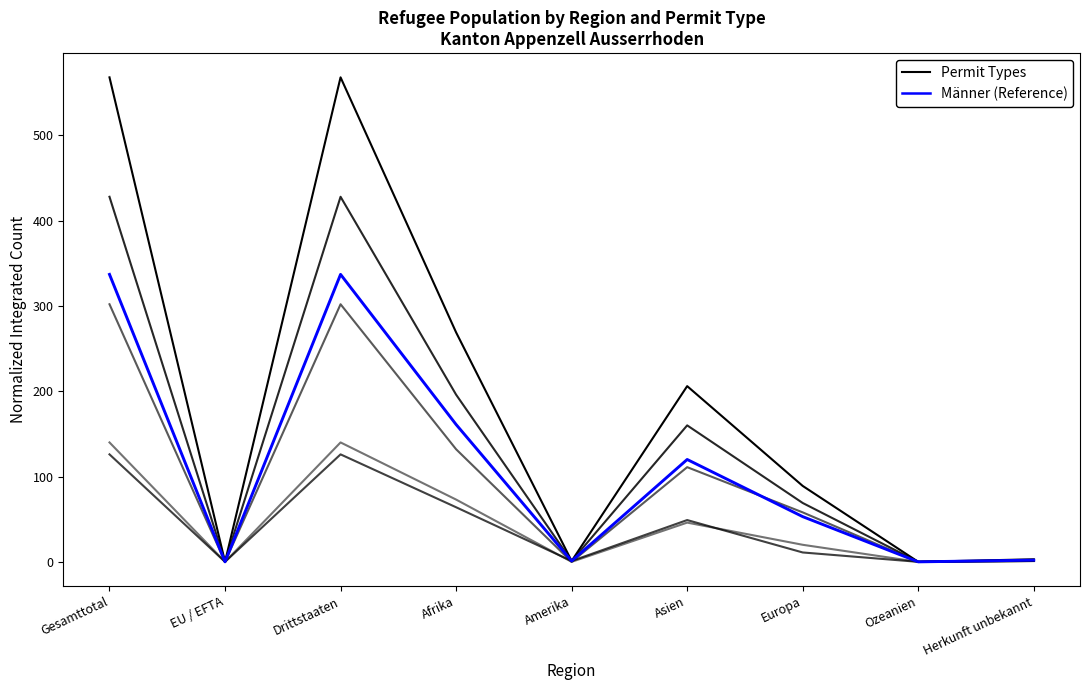

How many lines are shown in the chart?

6